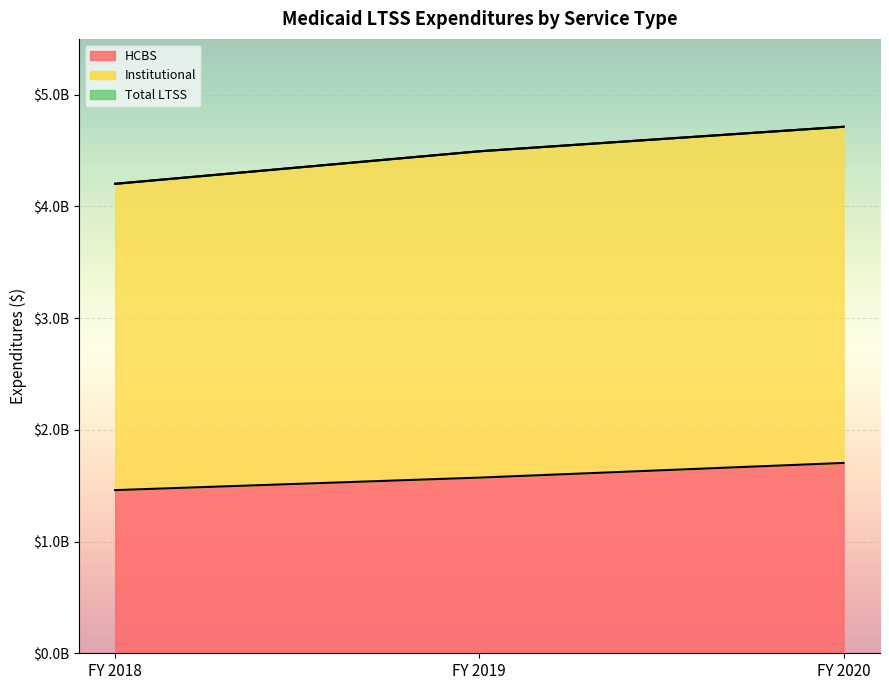

At which label is Institutional closest to 4458141058?

FY 2019